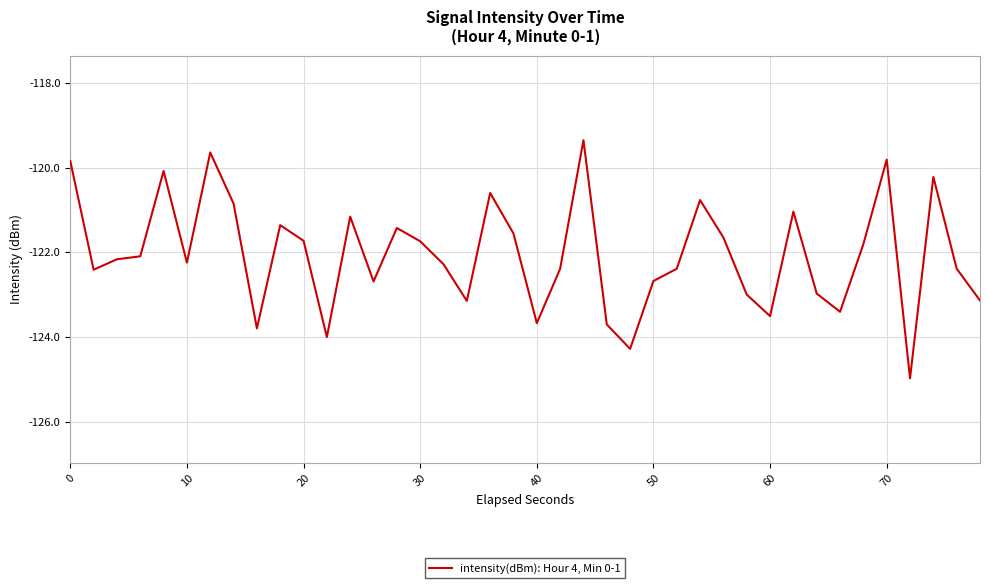

What is the maximum value shown in the chart?

-119.4